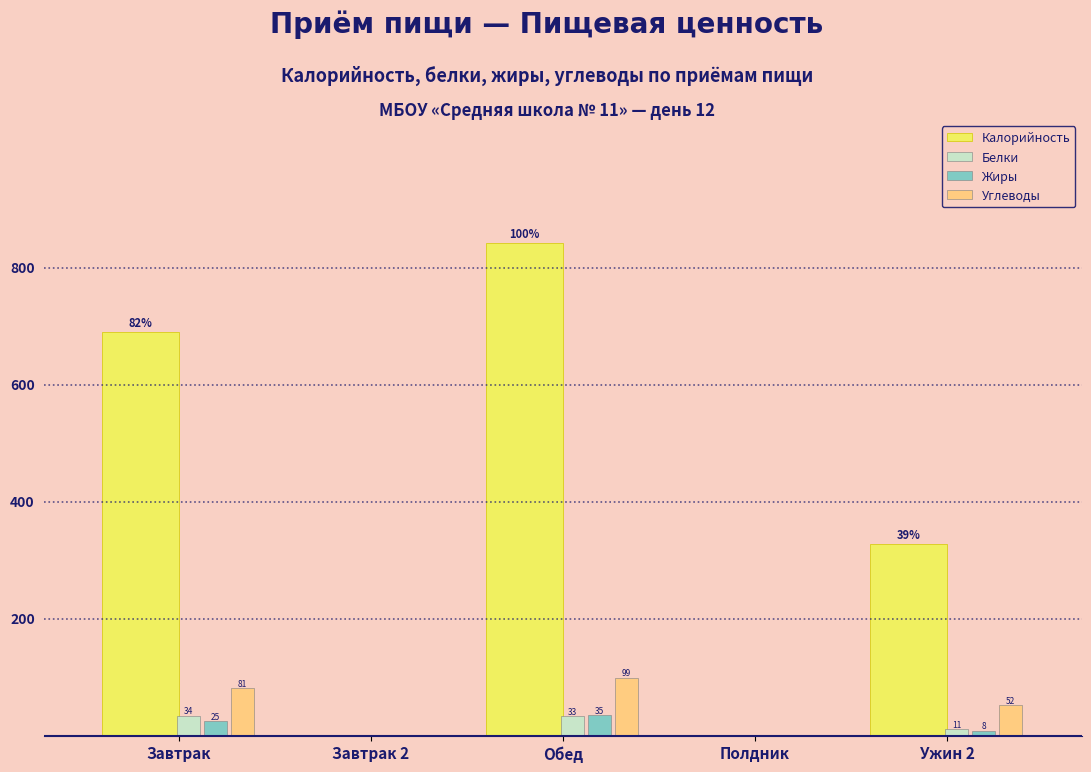

At which label is Белки closest to 17?

Ужин 2